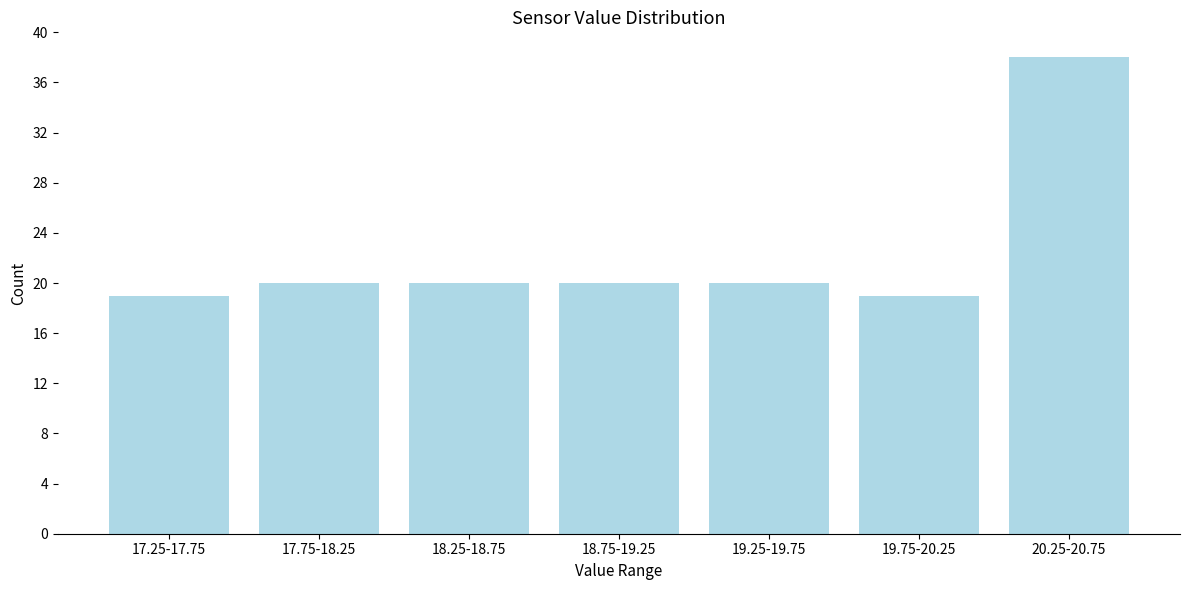

Reading left to right, transcribe all the data shown in this chart.

17.25-17.75=19	17.75-18.25=20	18.25-18.75=20	18.75-19.25=20	19.25-19.75=20	19.75-20.25=19	20.25-20.75=38